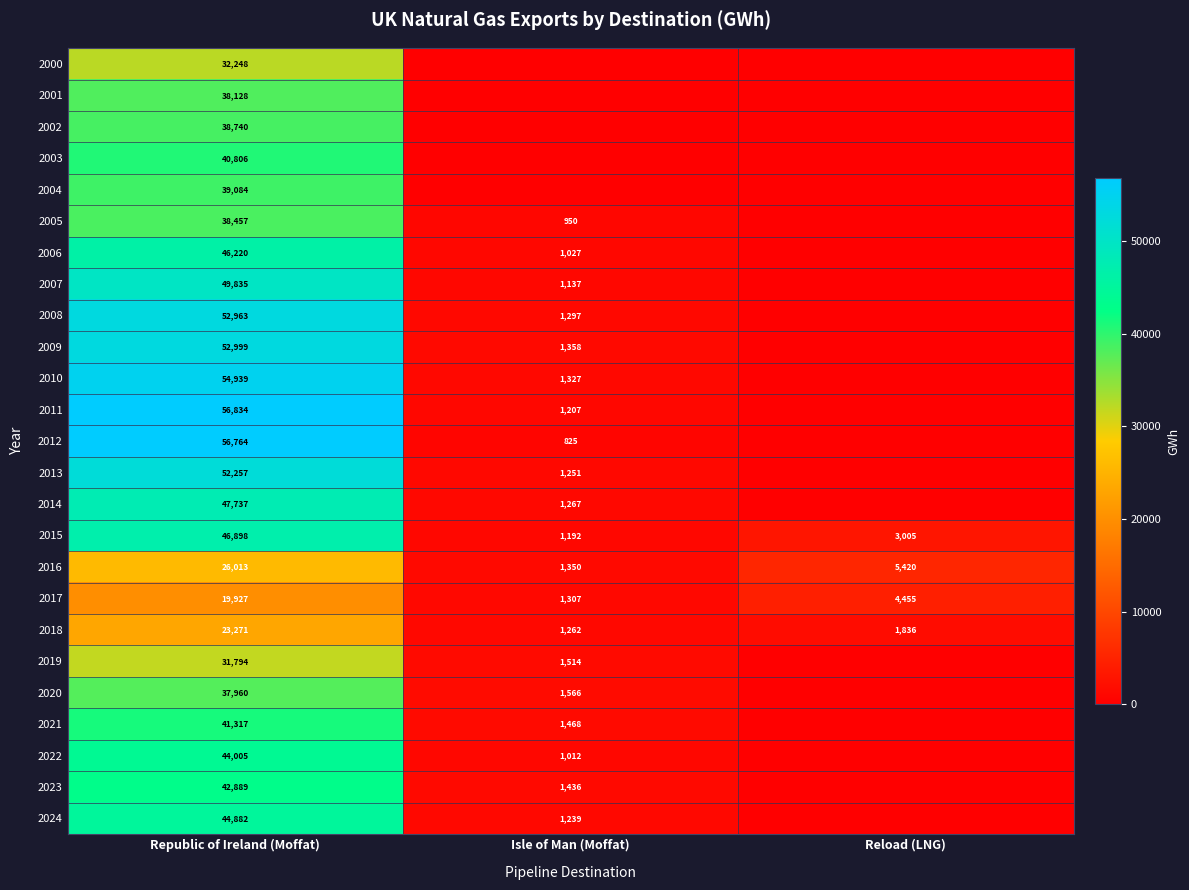

Which category has the lowest value in the 2016 series?

Isle of Man (Moffat)